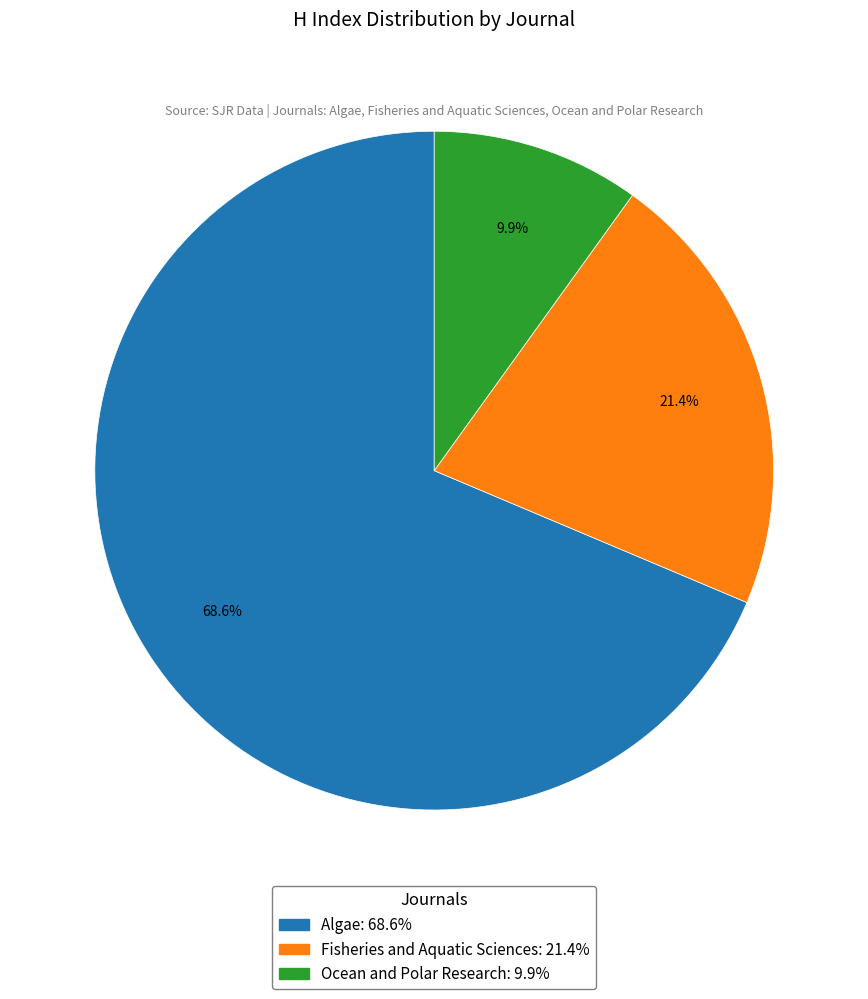

What is the ratio of the value at Fisheries and Aquatic Sciences to the value at Ocean and Polar Research?

2.2